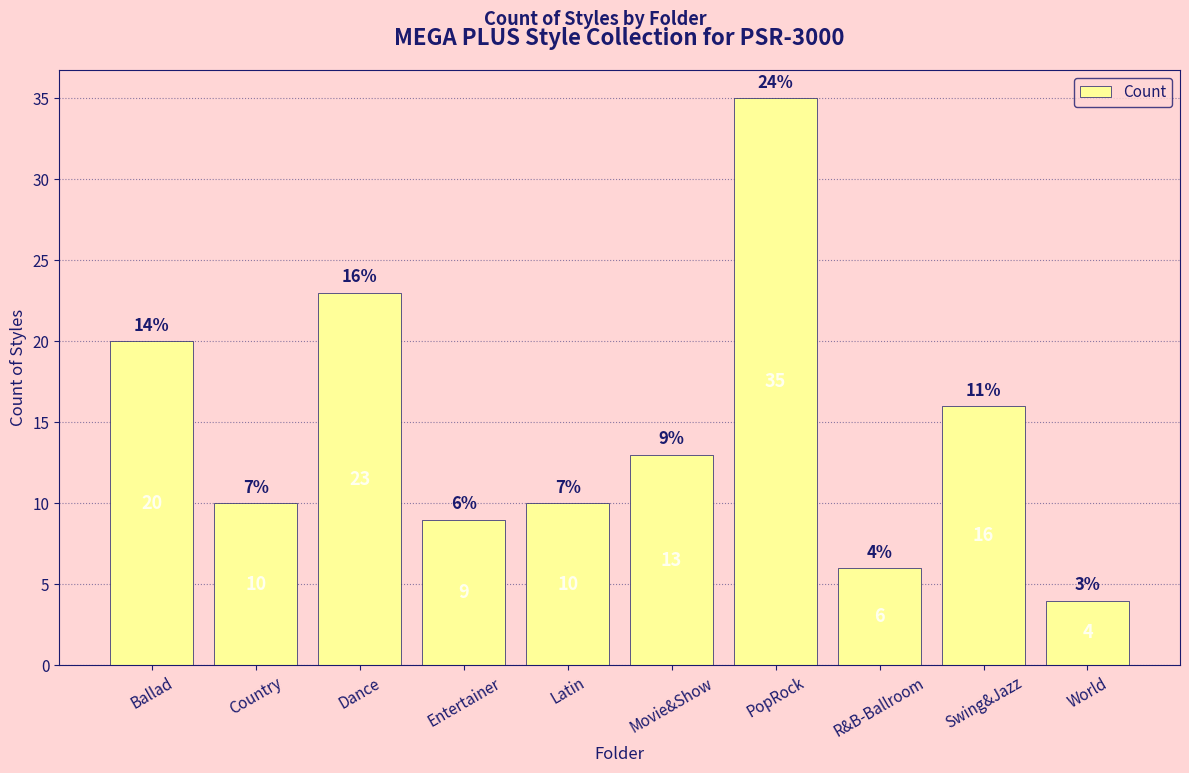

True or false: the data shows 2 at Country.

False